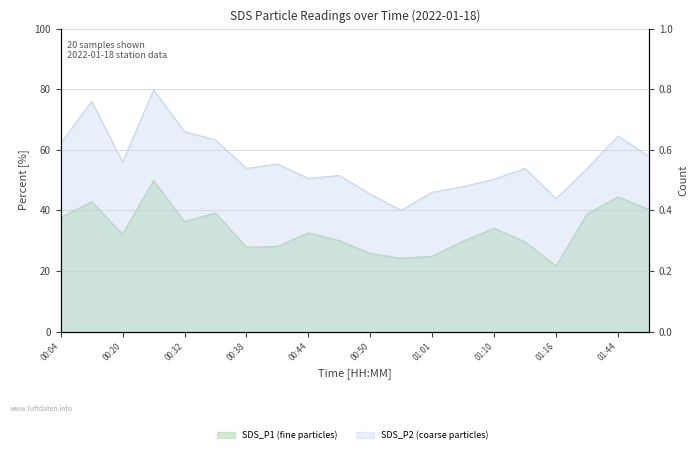

Reading left to right, list all the values displayed in this chart.

SDS_P1: 37.6	42.8	32.1	49.8	36.3	39.1	27.9	28.1	32.6	30.0	25.8	24.2	24.9	29.8	34.1	29.6	21.6	38.8	44.4	40.3
SDS_P2: 0.6	0.8	0.6	0.8	0.7	0.6	0.5	0.6	0.5	0.5	0.5	0.4	0.5	0.5	0.5	0.5	0.4	0.5	0.6	0.6